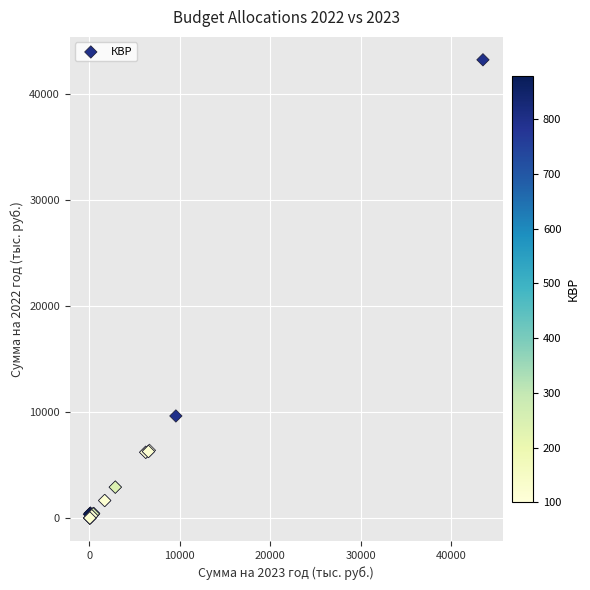

What Y value in the scatter plot is closest to 21604?

9649.7